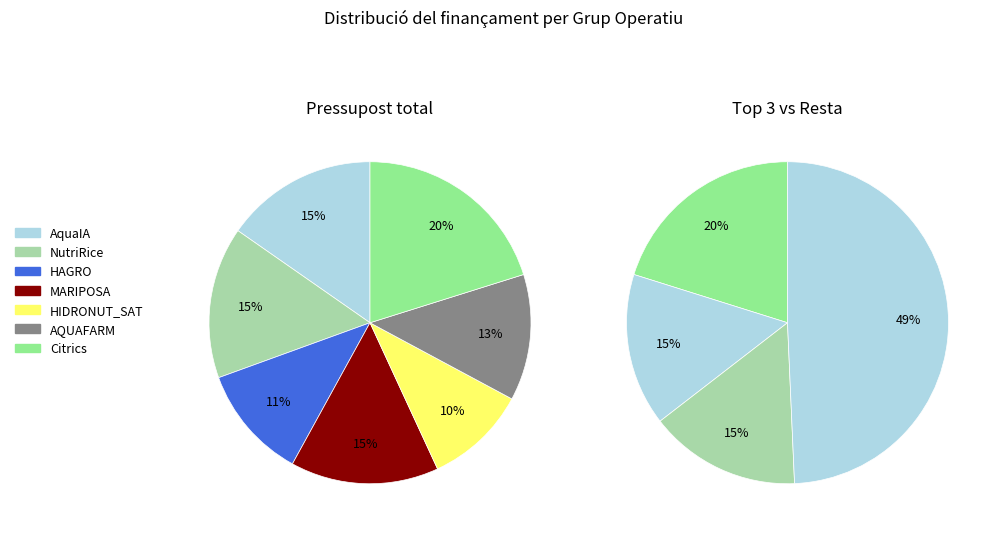

Is the sum of HAGRO and AQUAFARM greater than half?

No